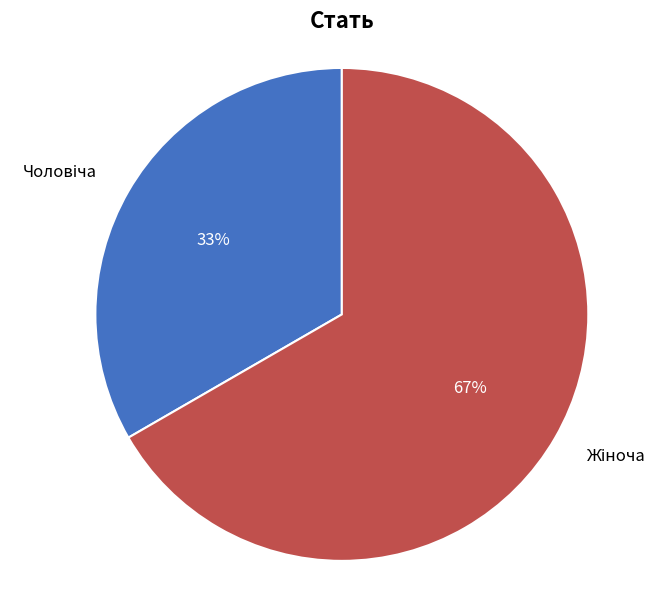

To the nearest percent, what is the average slice percentage?

50%